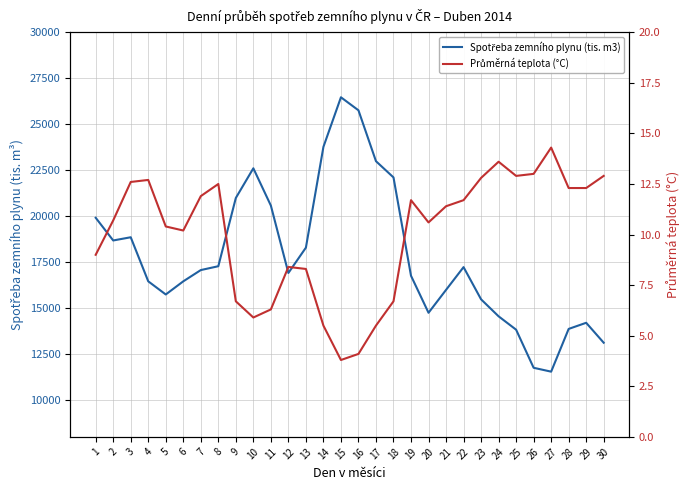

How many lines are shown in the chart?

2